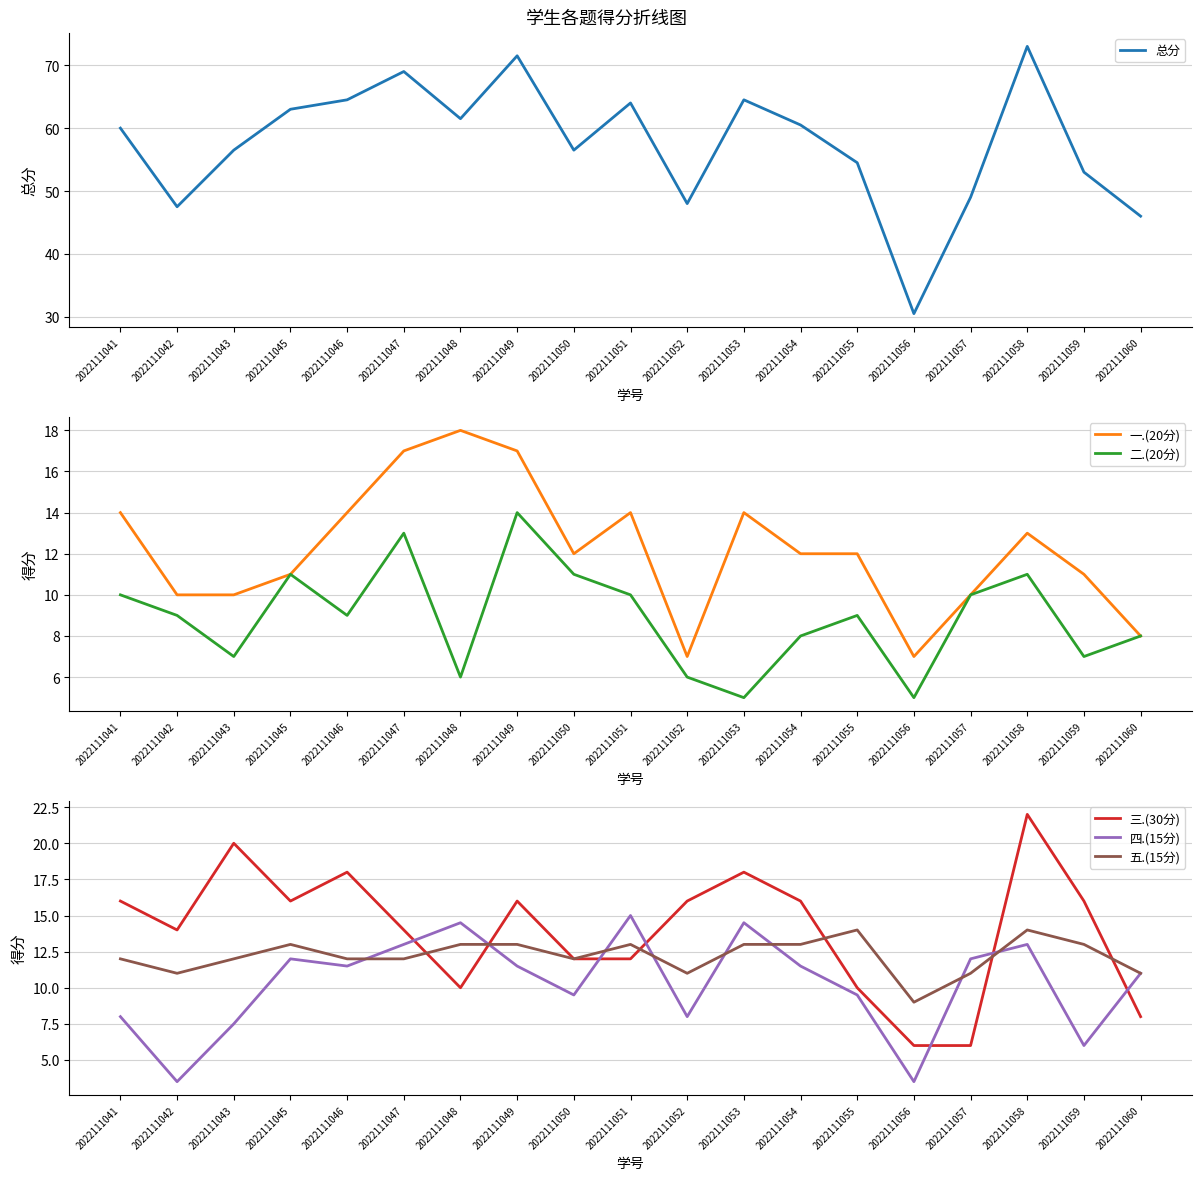

What value does the 五.(15分) series have at 2022111059?

13.0